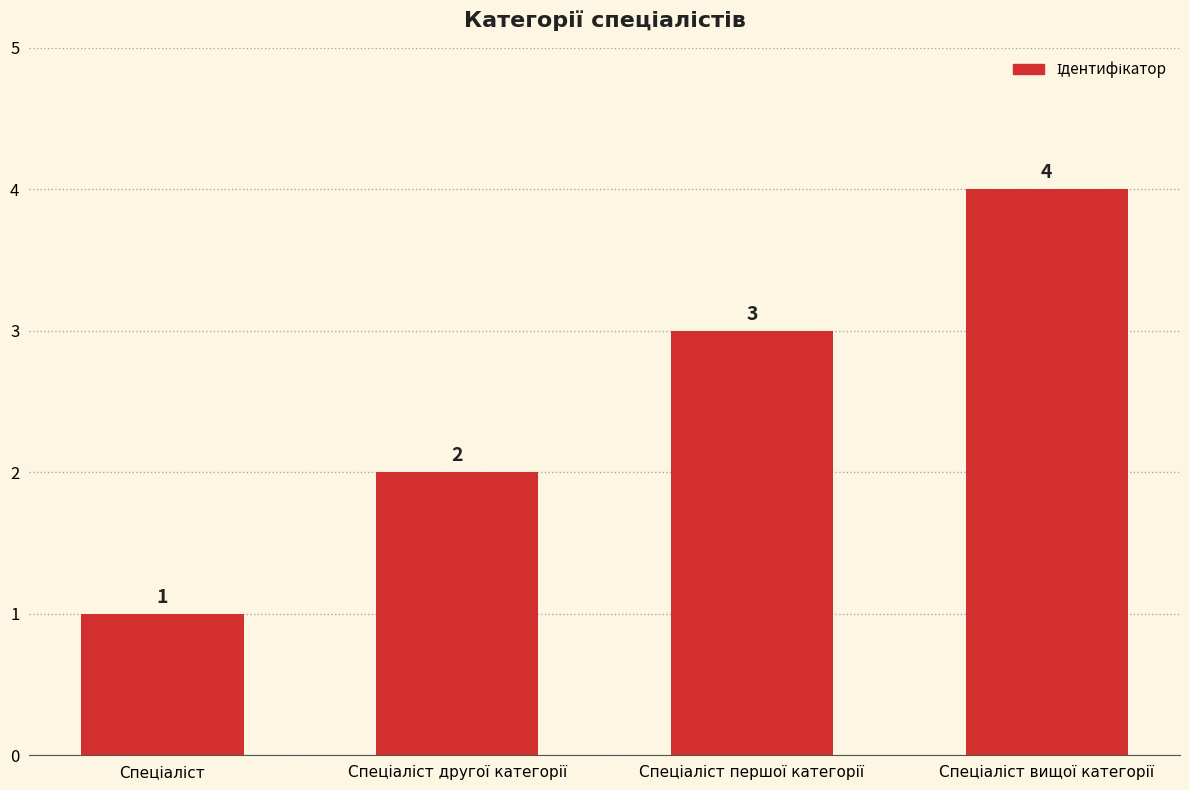

Count the number of categories in the chart.

4